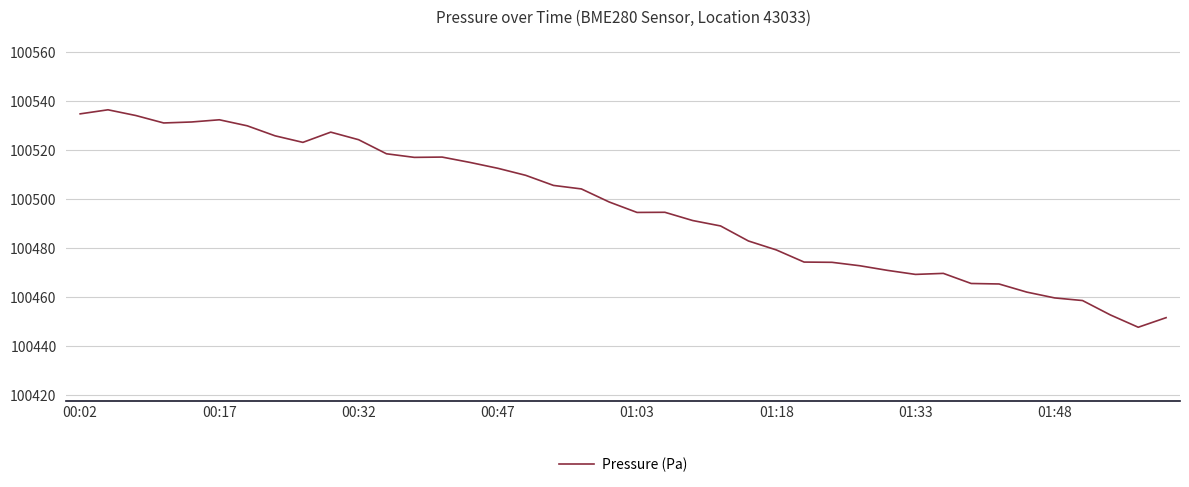

What is the sum of all values?

4019852.3